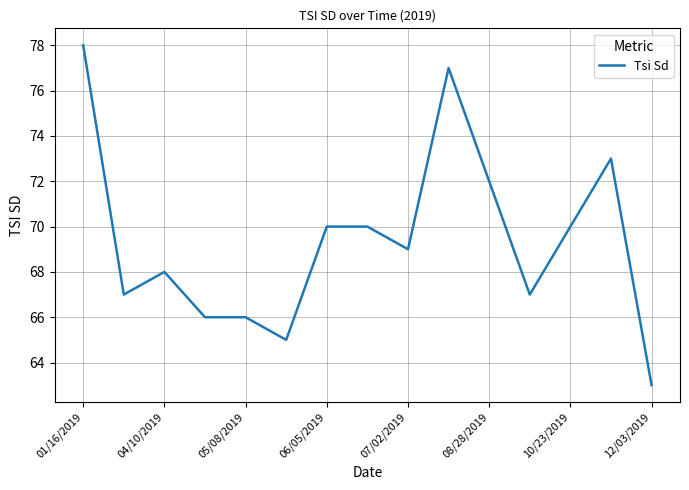

What is the greatest value displayed?

78